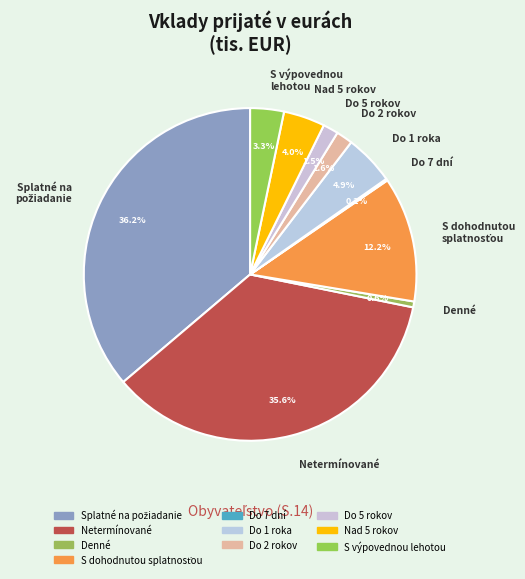

What percentage do Do 2 rokov and Do 1 roka together represent?

6.5%